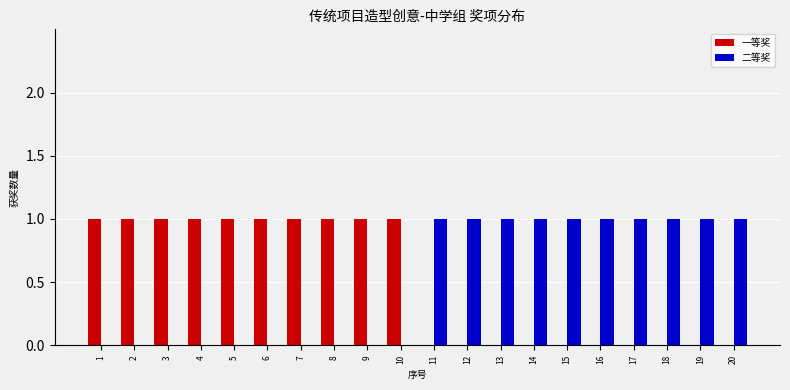

What is the difference between the 二等奖 values at 9 and 16?

1